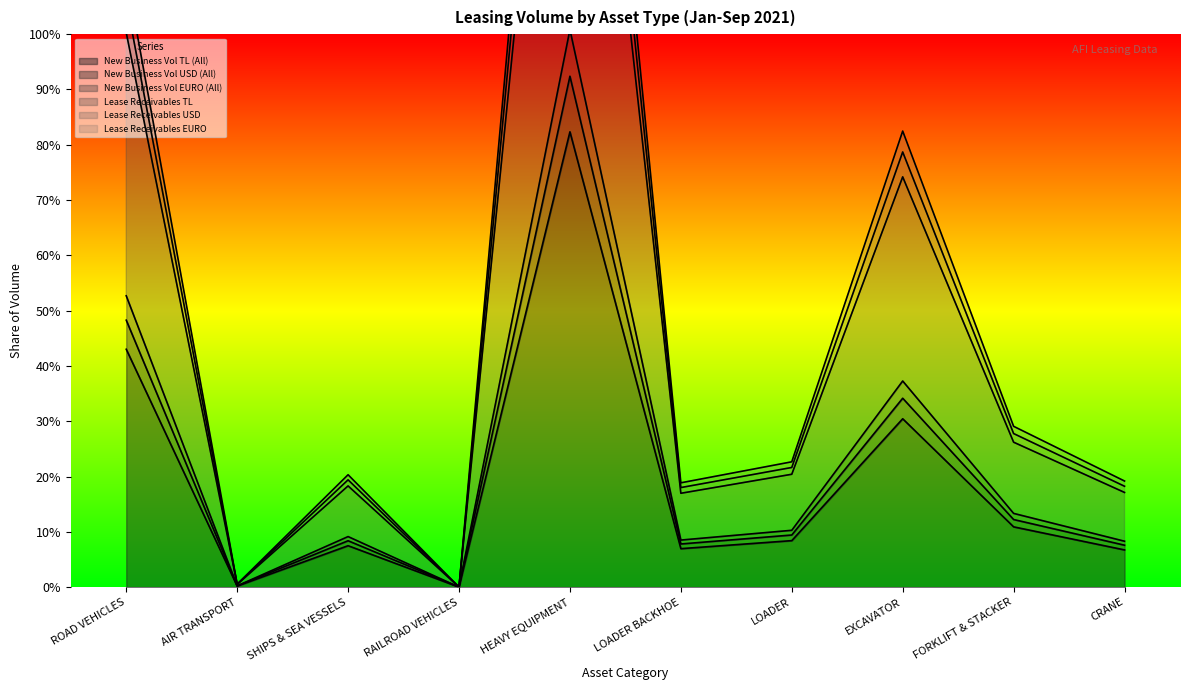

Where is the first local minimum for New Business Vol TL (All)?

AIR TRANSPORT